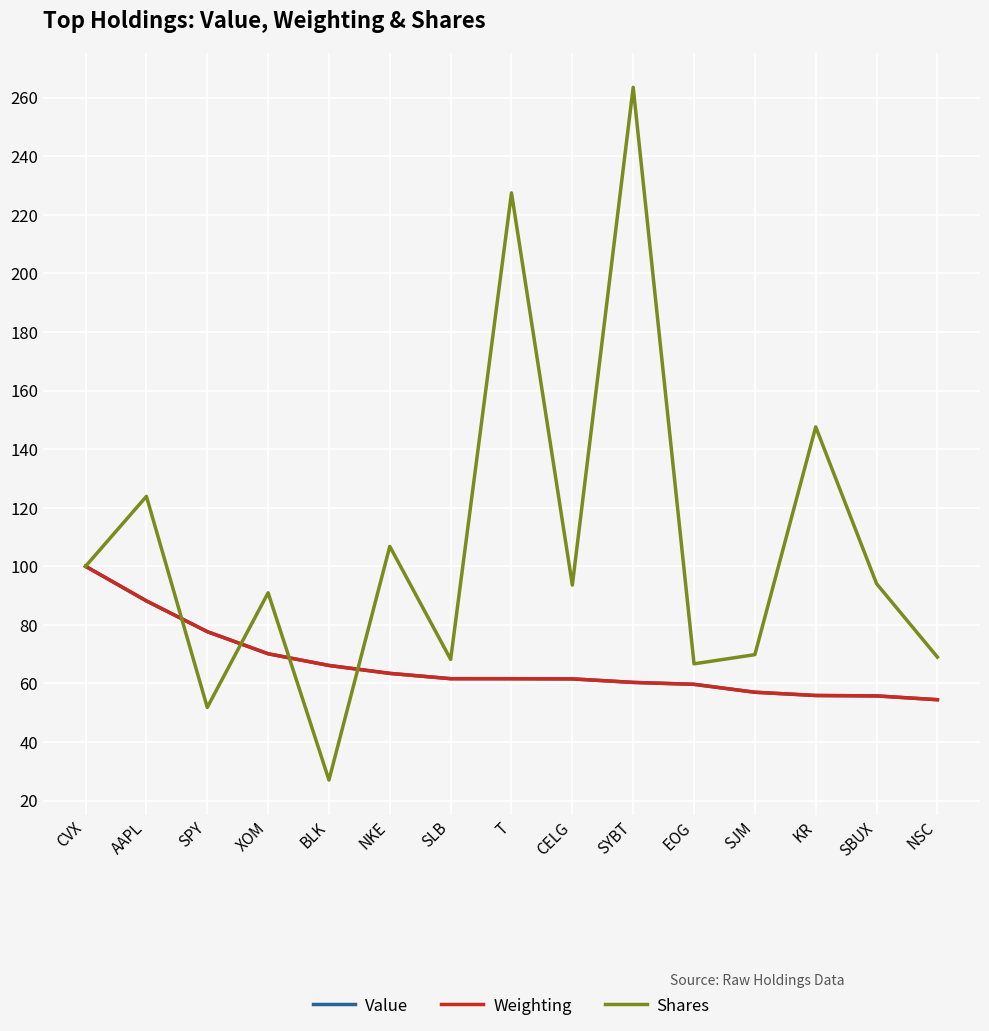

Is it true that Shares equals 123.9 at AAPL?

True